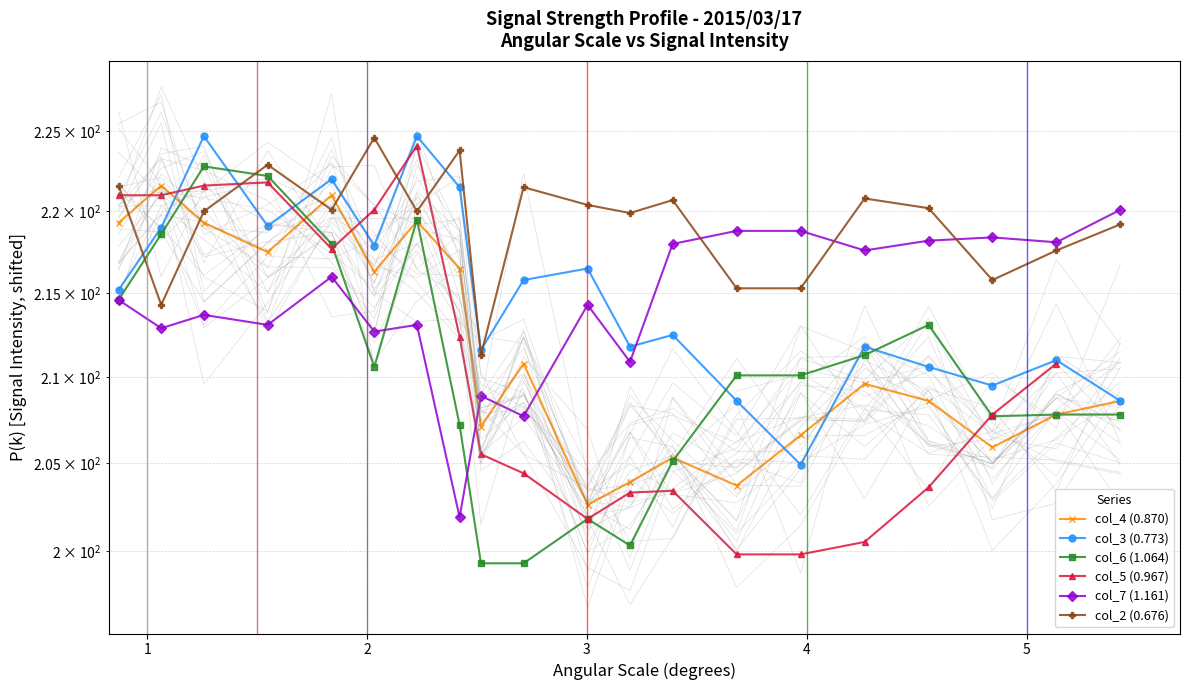

At which category does col_7 (1.161) reach its first local peak?

1.258